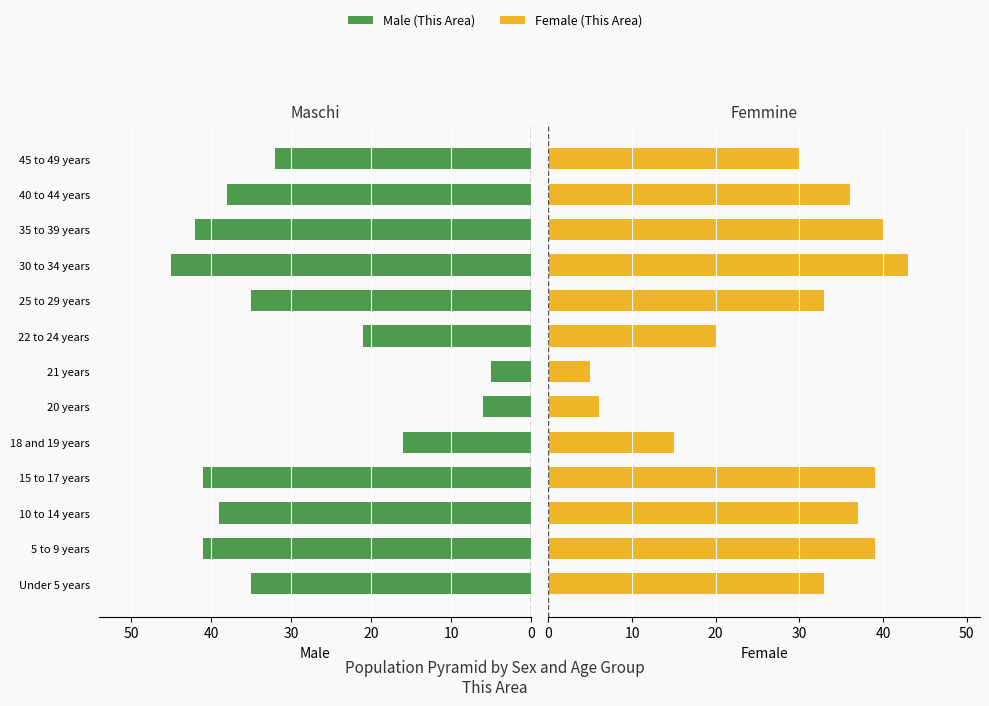

What is the difference between the maximum and minimum values in the Female series?

38